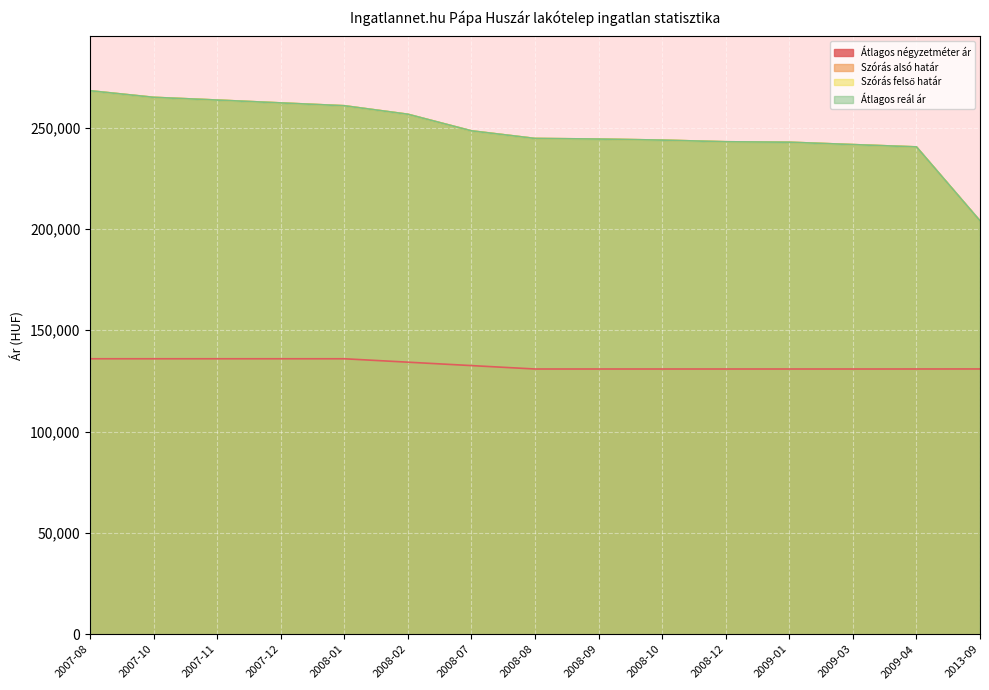

Does the chart display data point markers on the line(s)?

No